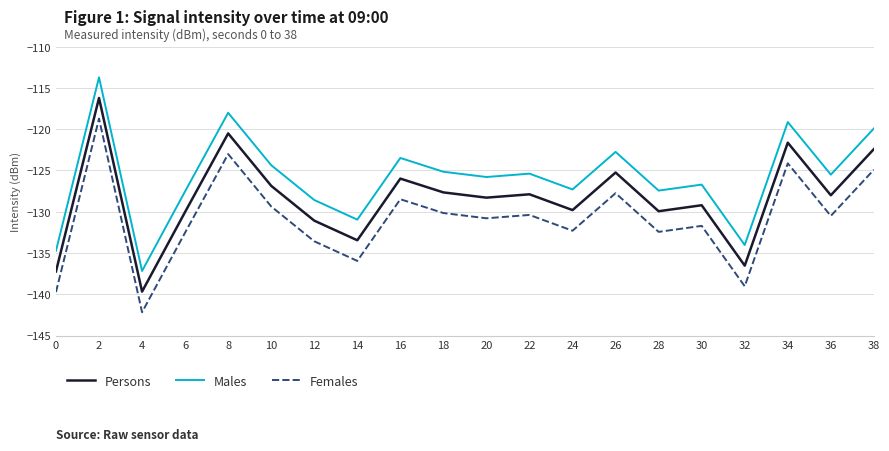

Is it true that Males equals -125.4 at 22?

True